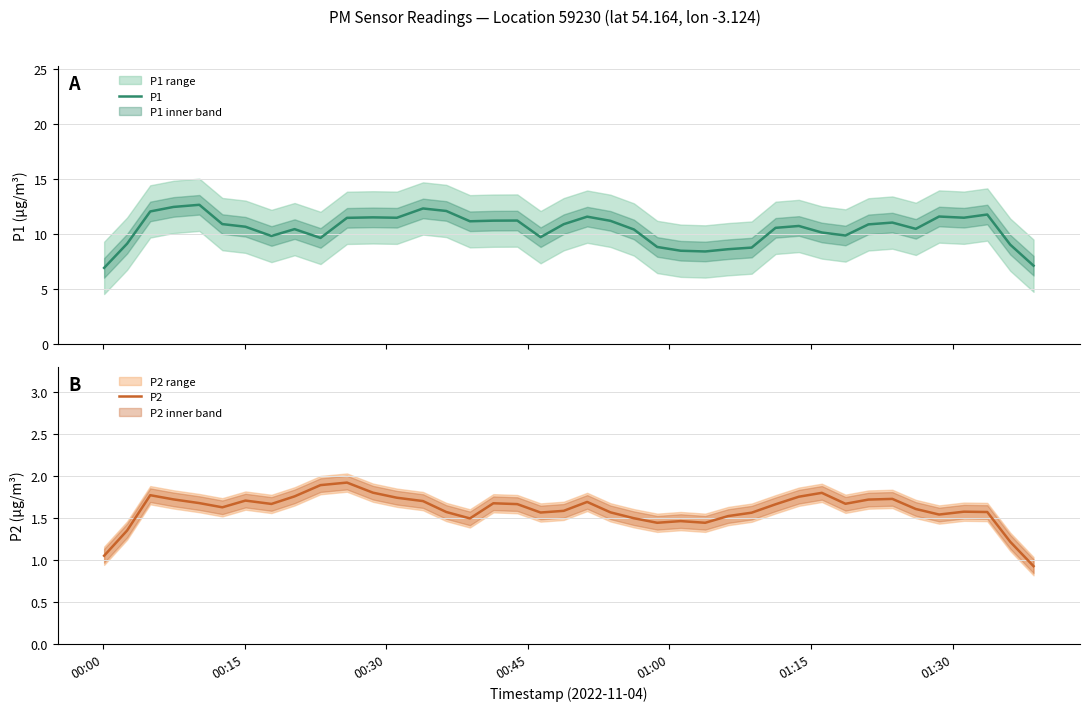

What is the minimum value for P1?

6.9